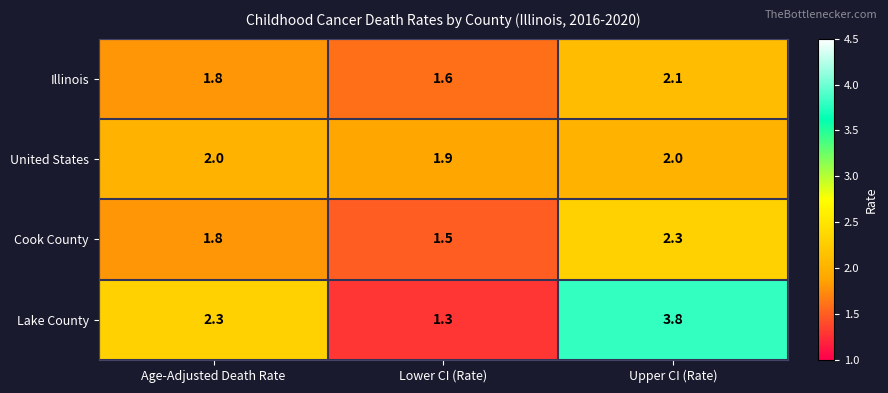

List the labels in order of Illinois value, smallest first.

Lower CI (Rate), Age-Adjusted Death Rate, Upper CI (Rate)